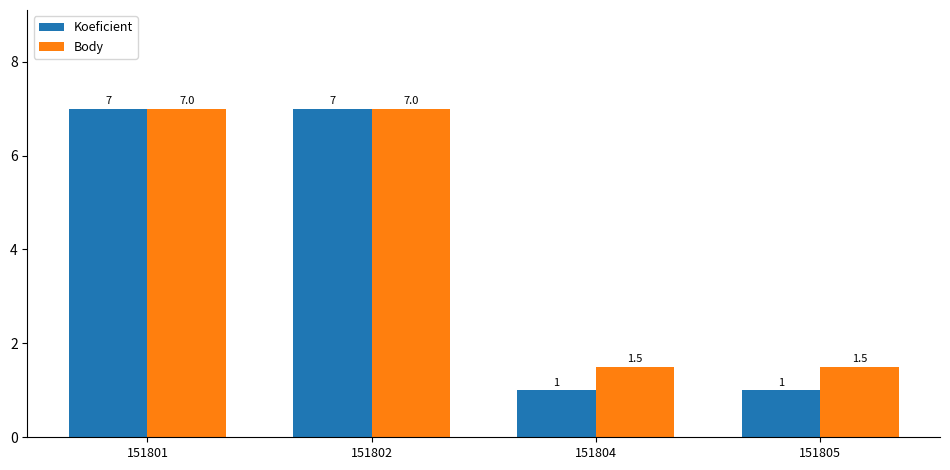

How many data points in Body are less than 7?

2